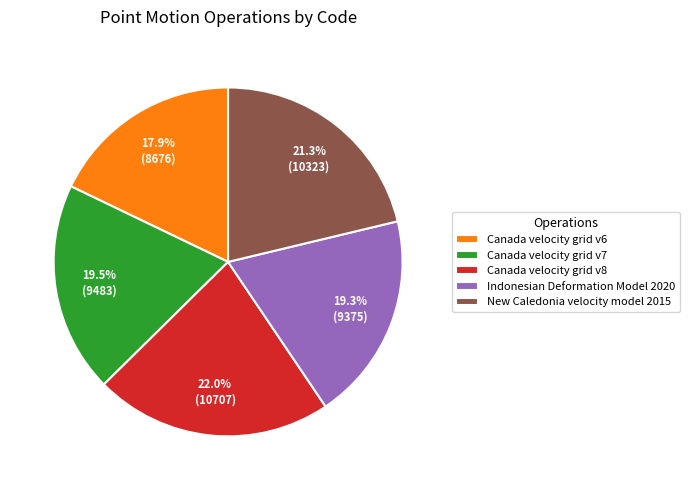

Does any single category account for the majority?

No